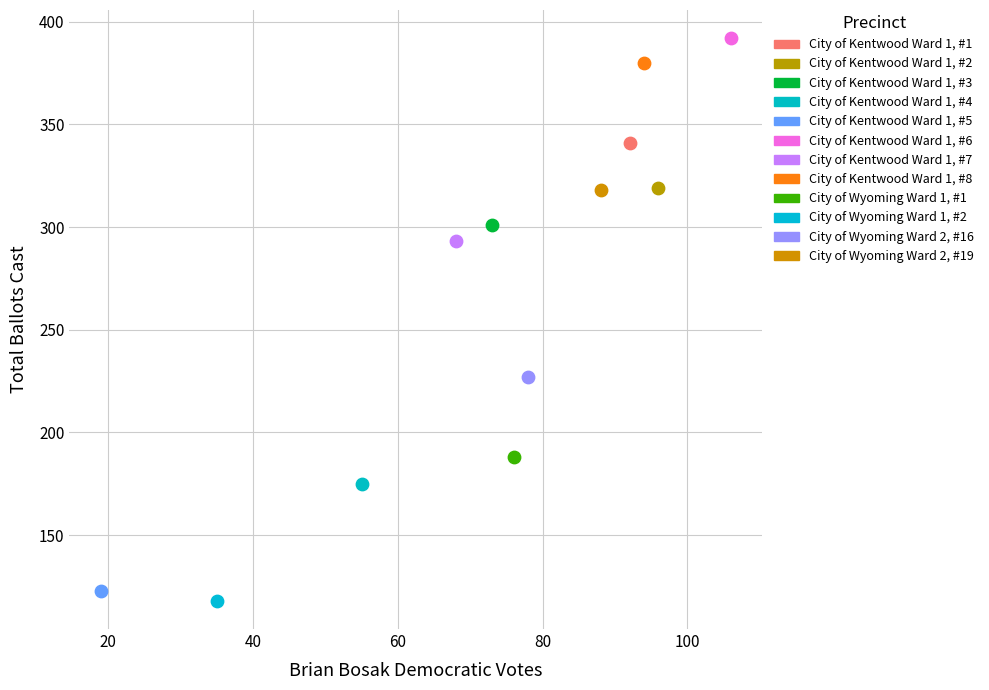

What are all the series names shown in the legend?

City of Kentwood Ward 1, #1, City of Kentwood Ward 1, #2, City of Kentwood Ward 1, #3, City of Kentwood Ward 1, #4, City of Kentwood Ward 1, #5, City of Kentwood Ward 1, #6, City of Kentwood Ward 1, #7, City of Kentwood Ward 1, #8, City of Wyoming Ward 1, #1, City of Wyoming Ward 1, #2, City of Wyoming Ward 2, #16, City of Wyoming Ward 2, #19